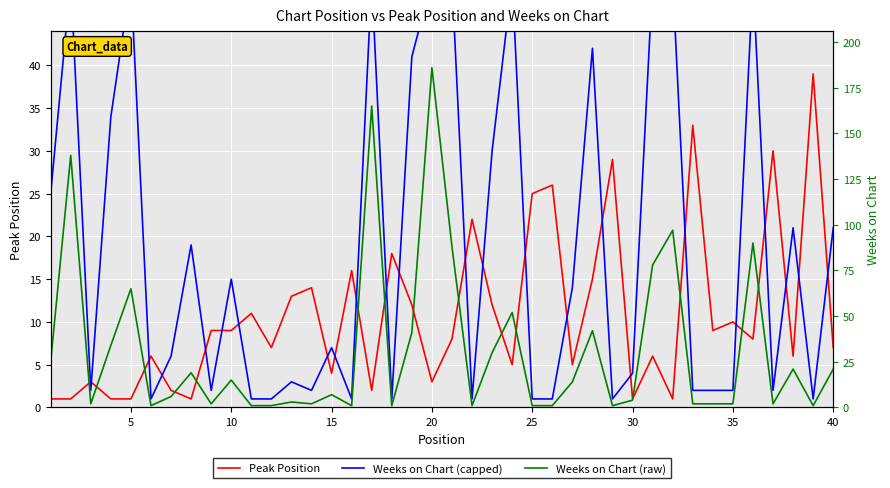

The Peak Position series shows 25 at 25. True or false?

True